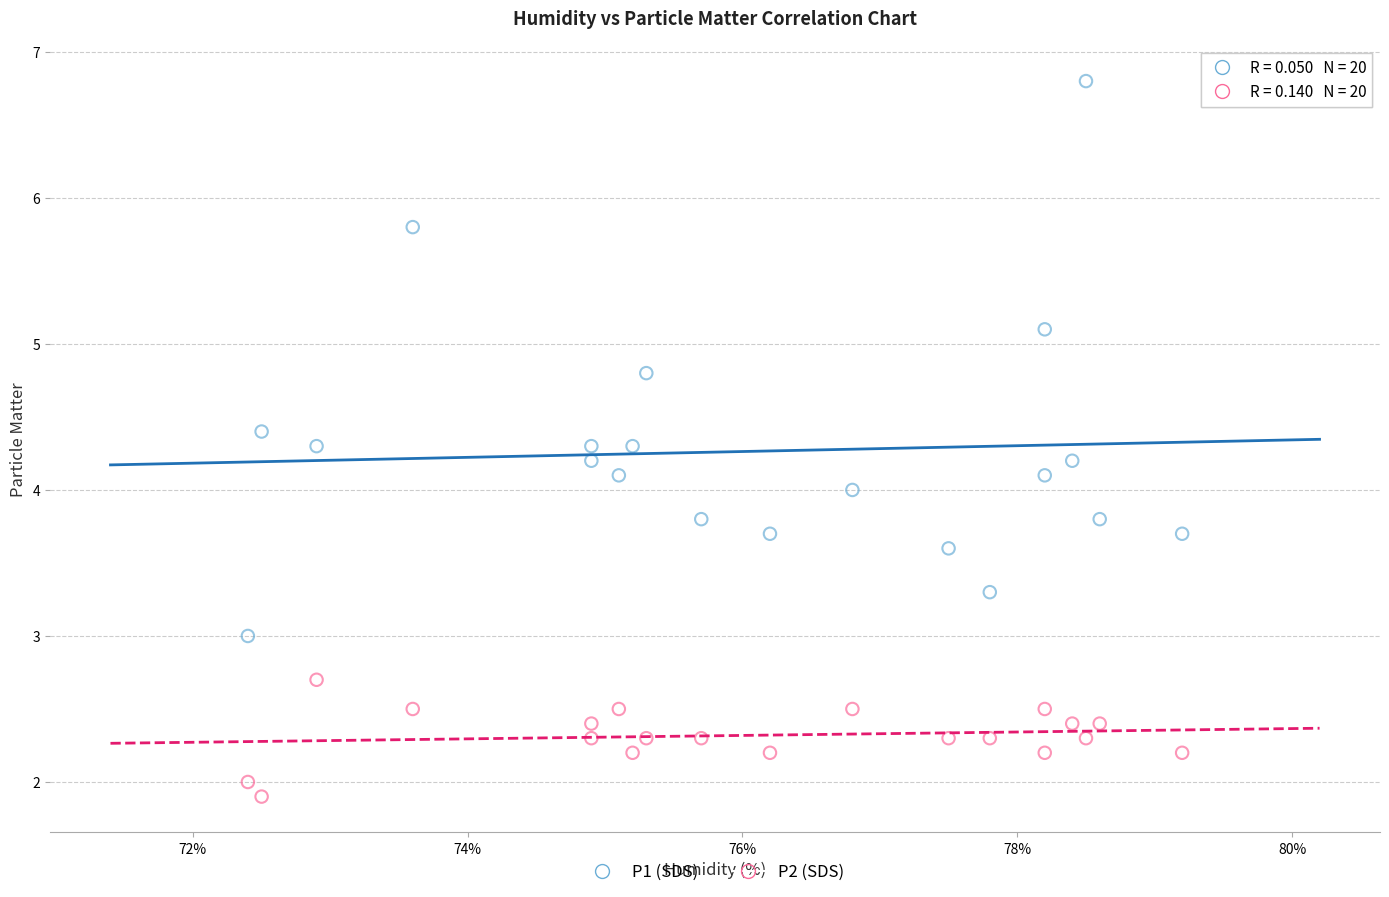

Which series has the widest spread of Y values?

P1 (SDS)